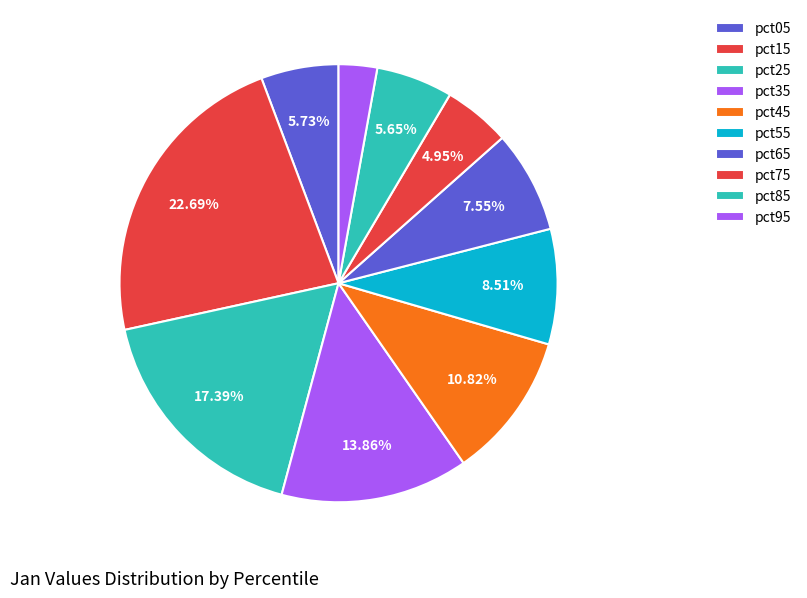

The pct15 slice represents 23% of the pie. True or false?

True